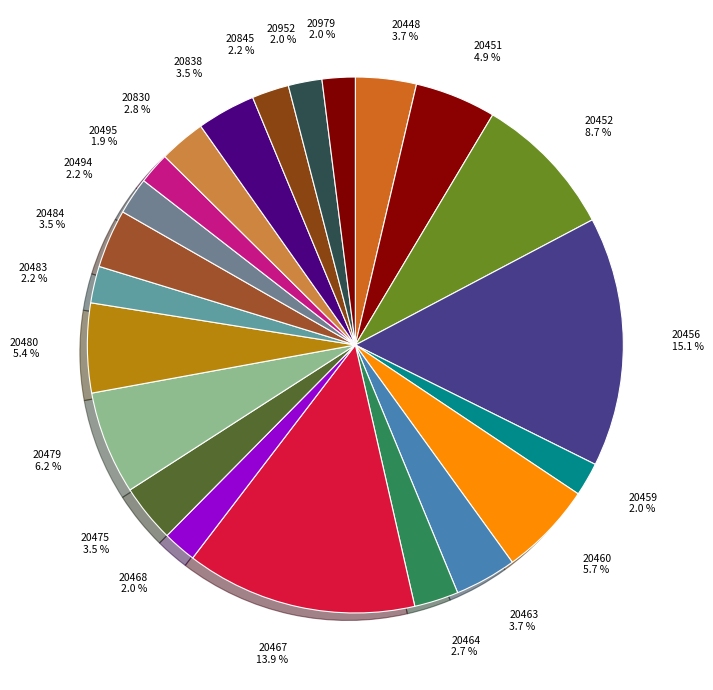

Which category has the biggest portion of the pie?

20456